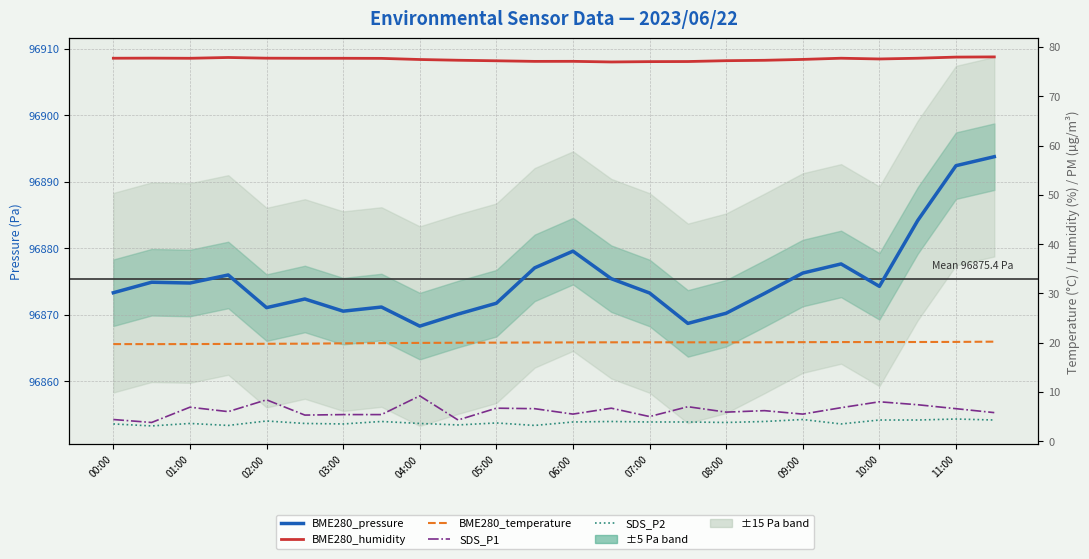

At how many categories does at least one series exceed 62280?

24